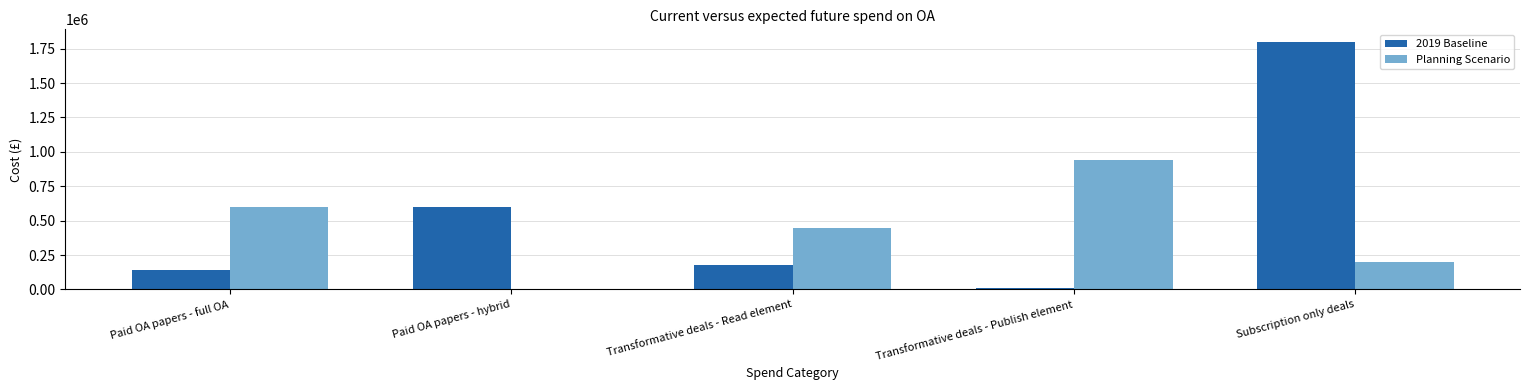

Which series has the largest total across all categories?

2019 Baseline